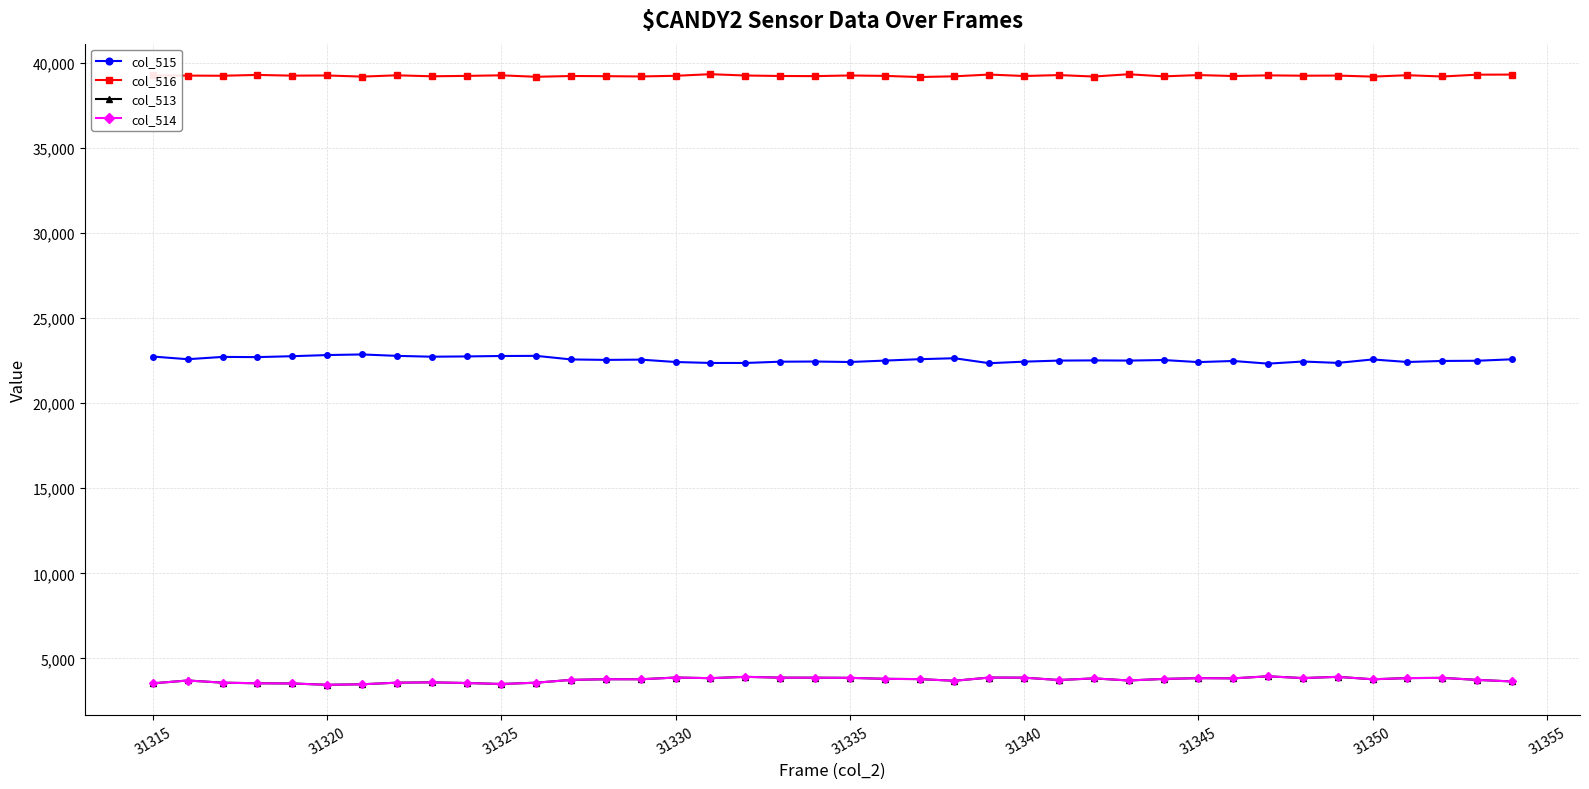

True or false: col_513 and col_515 intersect in this chart.

False